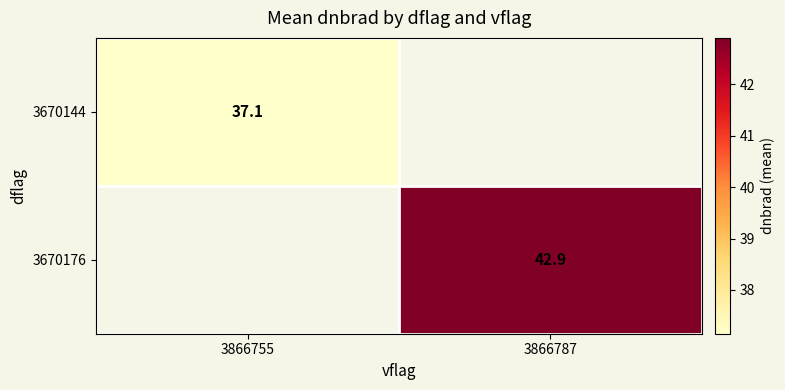

List the series in order of their peak value, lowest first.

3670144, 3670176